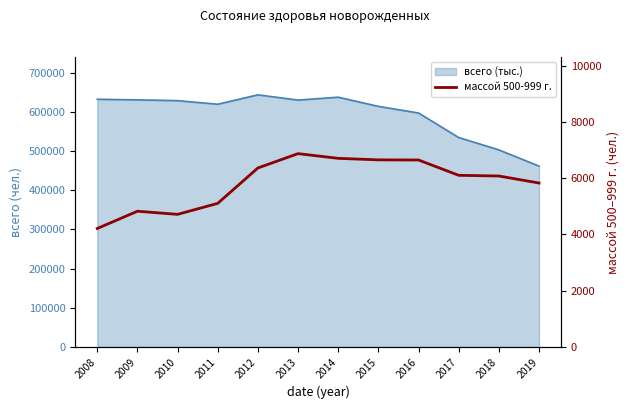

Which label corresponds to the smallest value in the chart?

2008